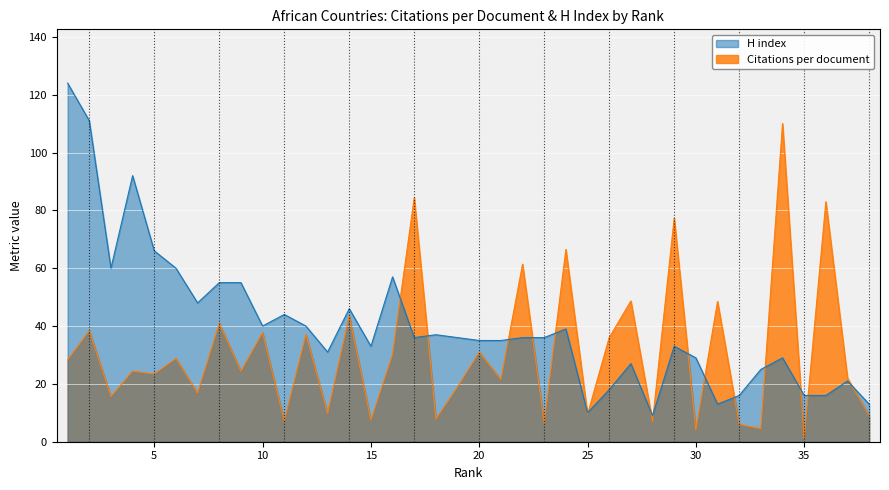

Between 16 and 17, which series saw the biggest shift?

Citations per document